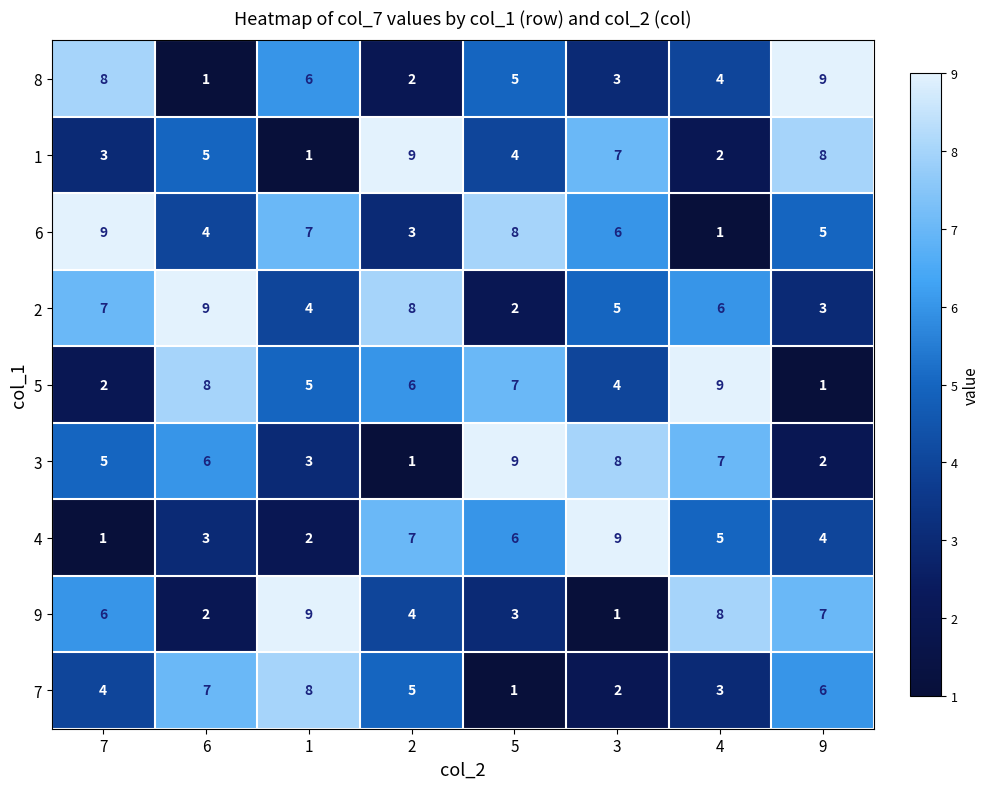

True or false: 5 has a value of 9 at 4.

True